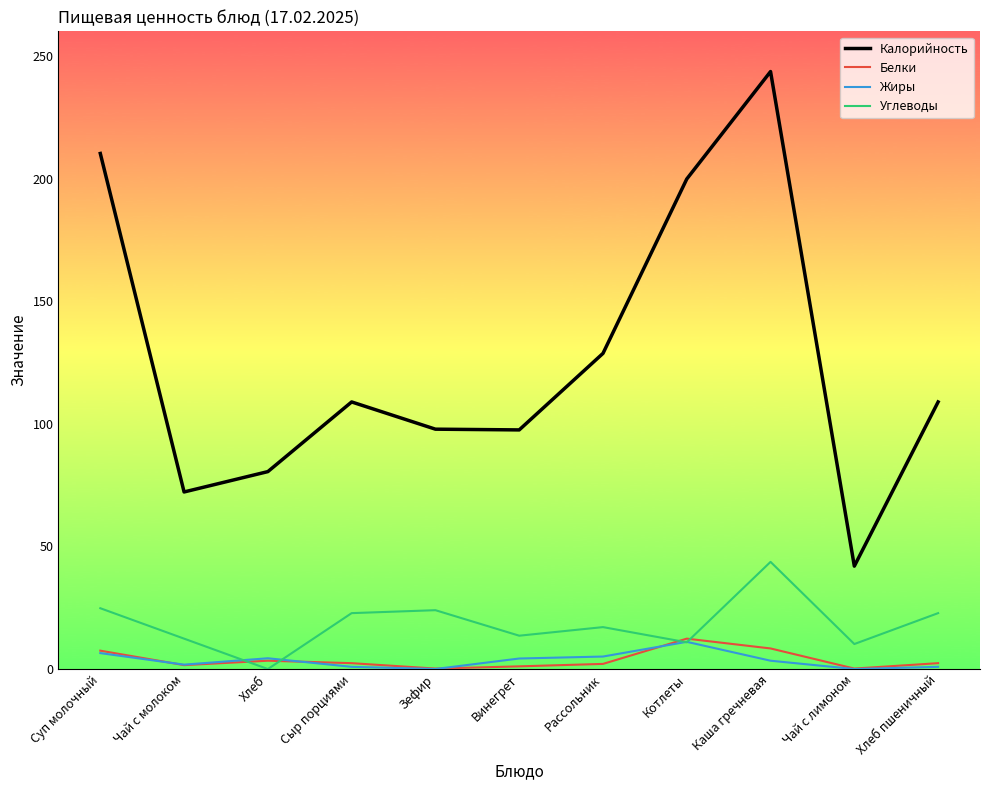

At how many categories does at least one series exceed 105?

6